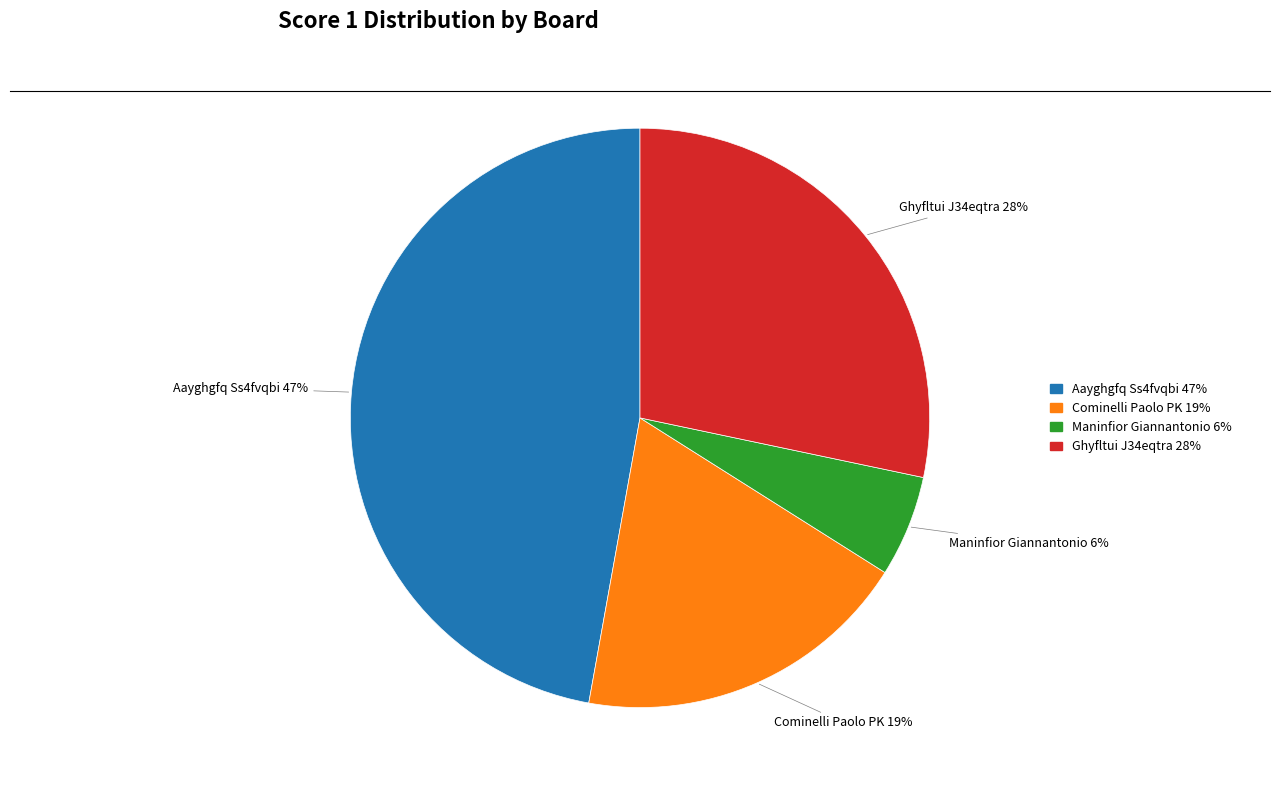

To the nearest percent, what is the average slice percentage?

25%